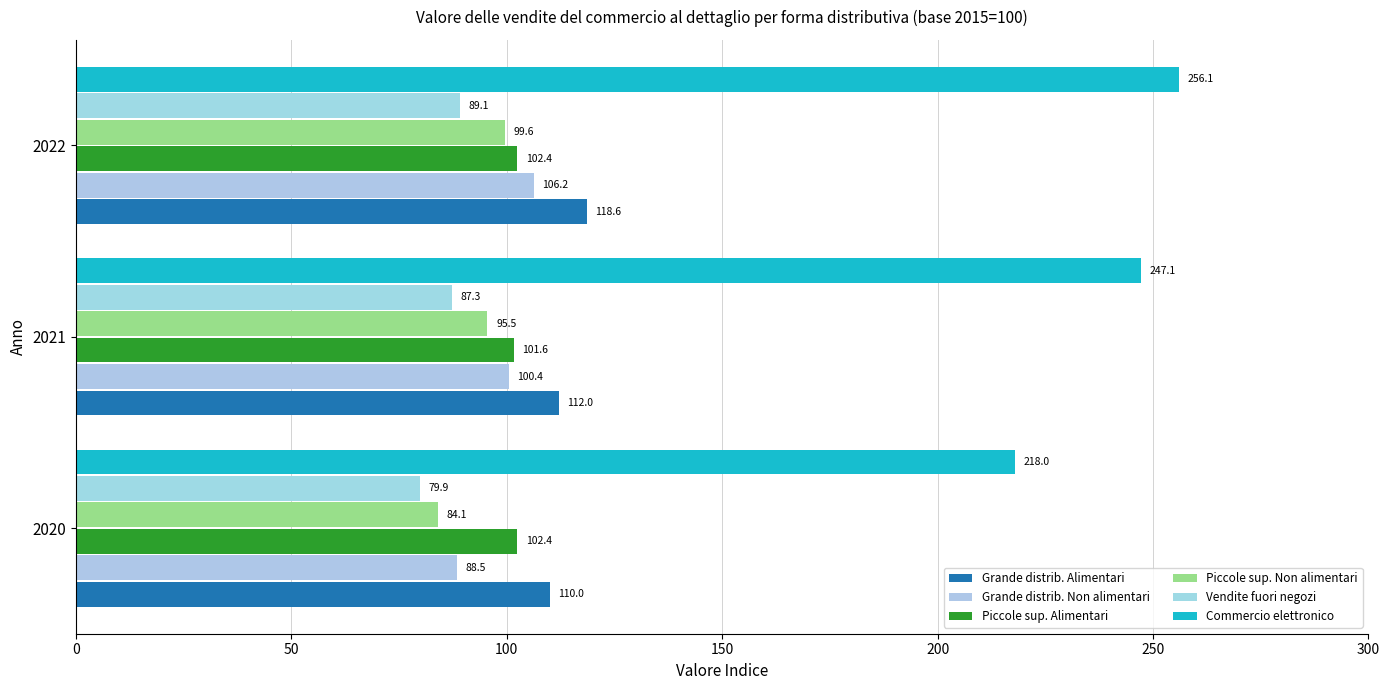

Reading left to right, extract all data points from this chart.

Grande distrib. Alimentari: 110.0	112.0	118.6
Grande distrib. Non alimentari: 88.5	100.4	106.2
Piccole sup. Alimentari: 102.4	101.6	102.4
Piccole sup. Non alimentari: 84.1	95.5	99.6
Vendite fuori negozi: 79.9	87.3	89.1
Commercio elettronico: 218.0	247.1	256.1